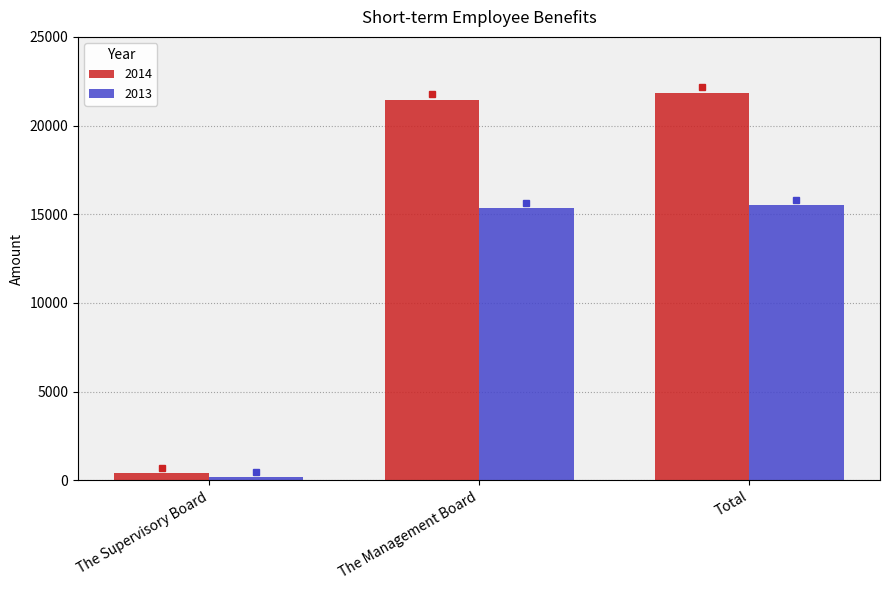

List the labels in order of 2014 value, smallest first.

The Supervisory Board, The Management Board, Total